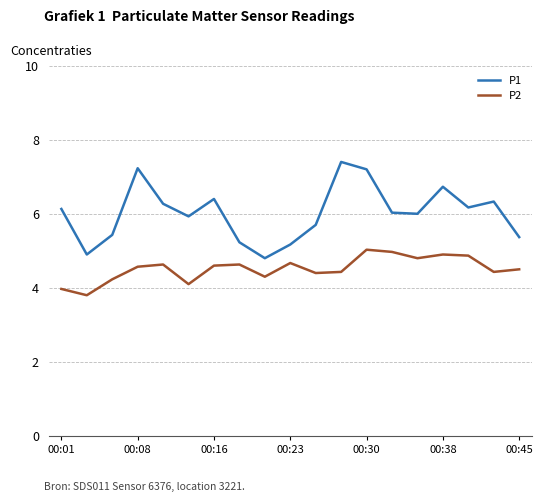

Rank the series by their average value, from lowest to highest.

P2, P1